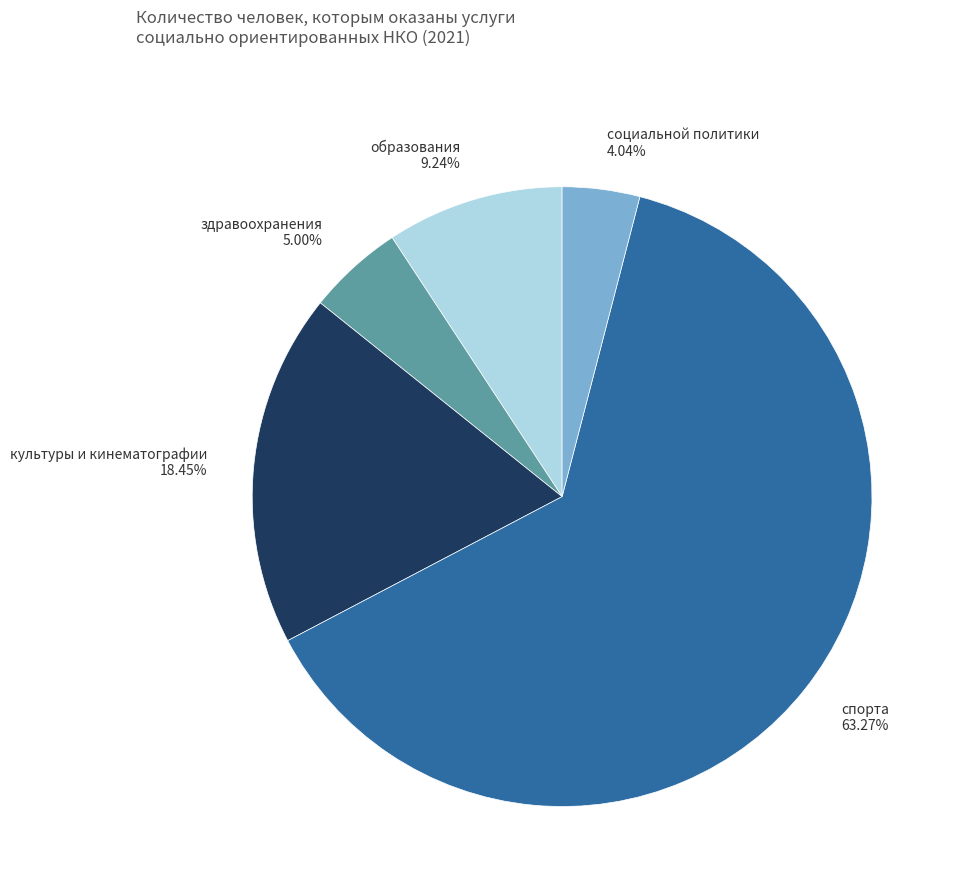

Which has a higher value, социальной политики or спорта?

спорта